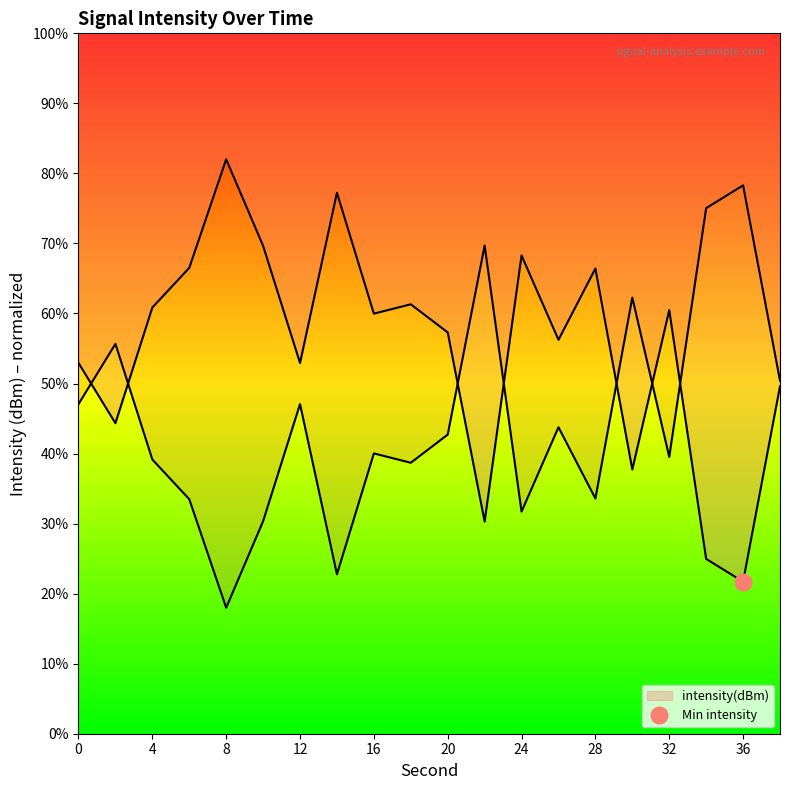

The value at 14 is 77.2. True or false?

True